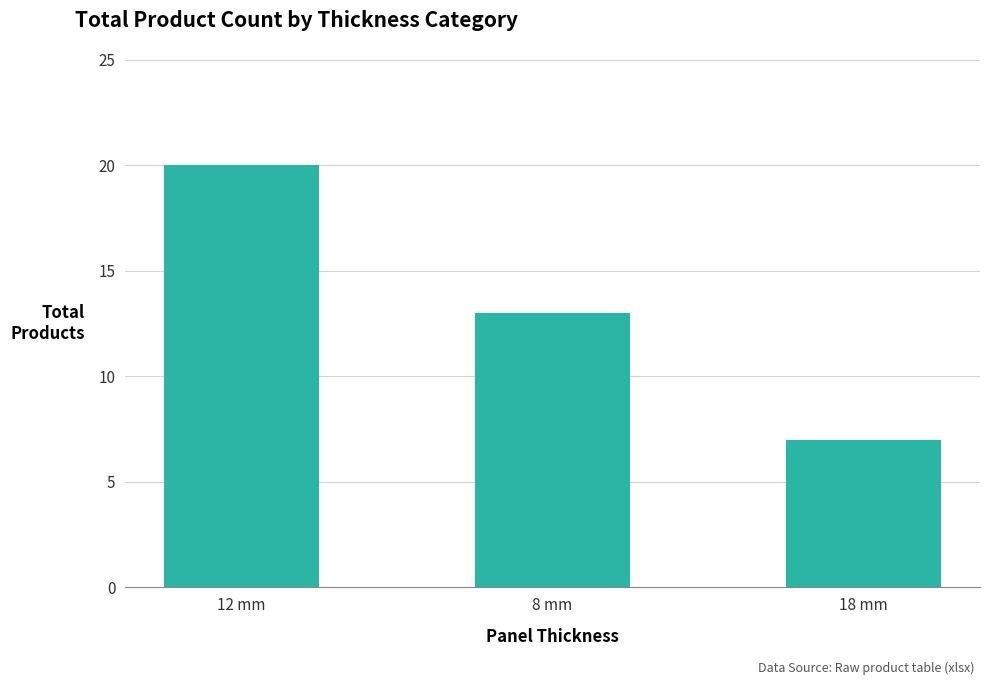

True or false: the data shows 5 at 12 mm.

False